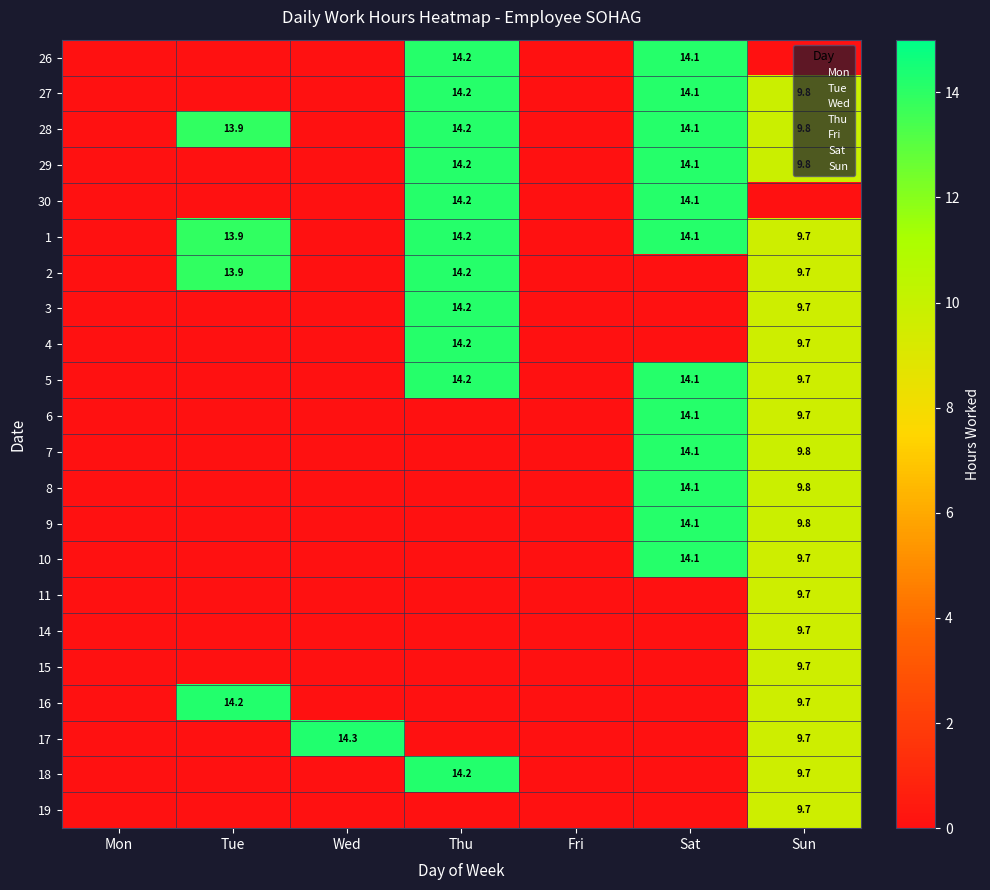

True or false: 2 has a value of 6.2 at Mon.

False